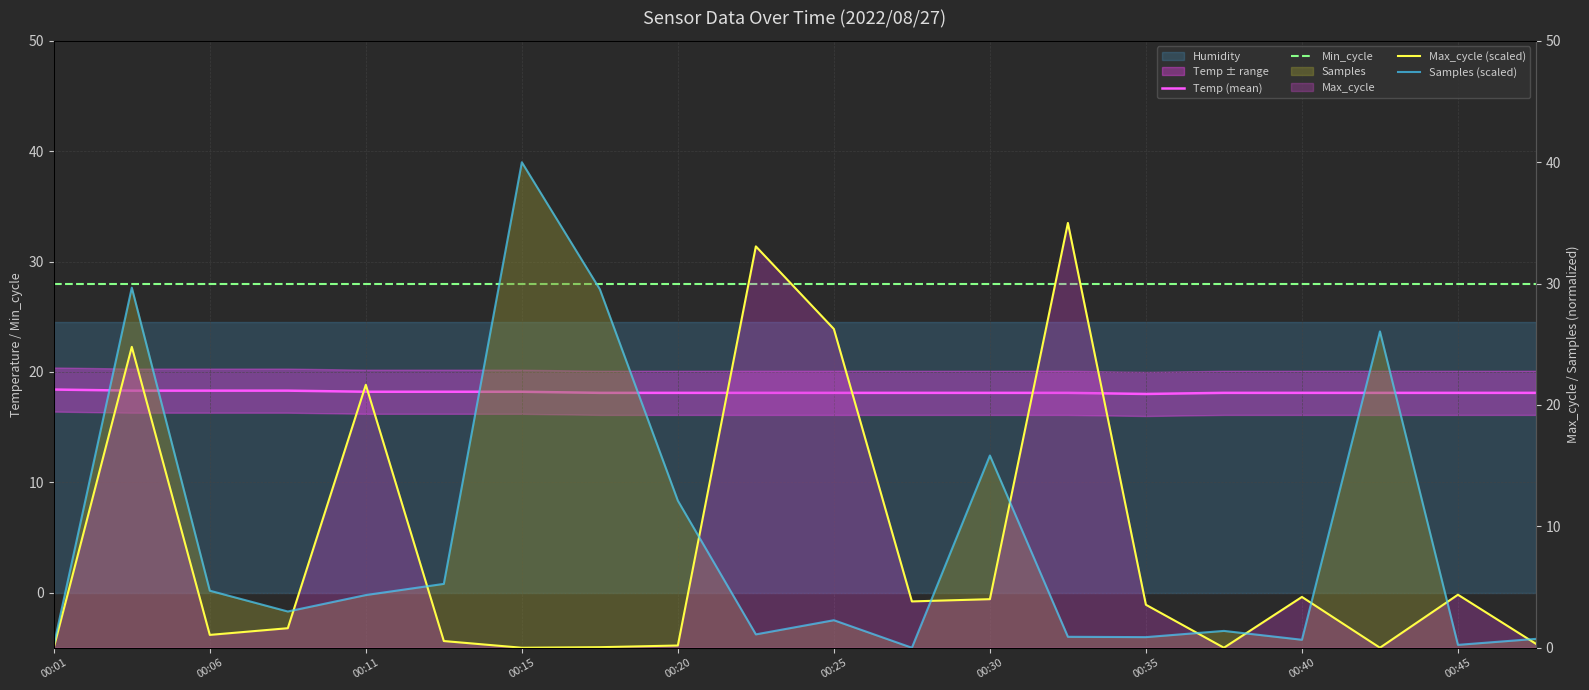

What is the label of the 15th point from the right?

00:25